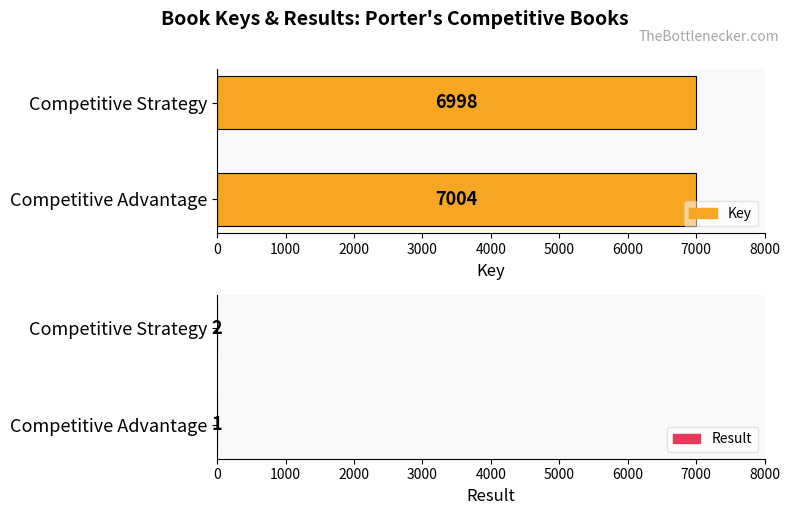

How many bars are there in each group?

2